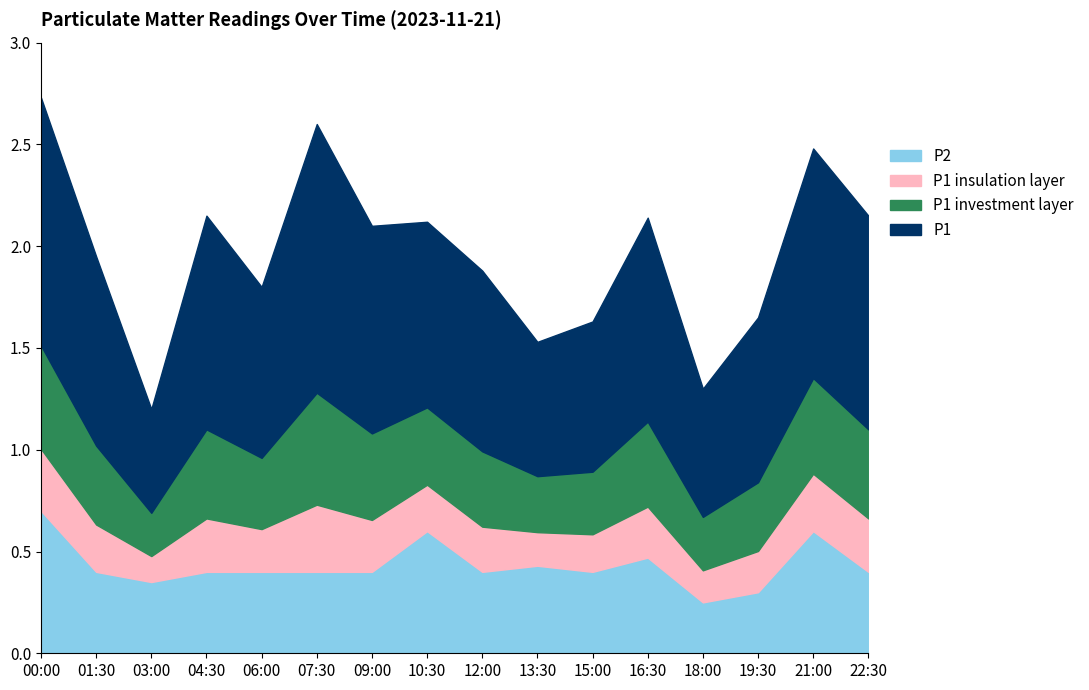

What is the label of the 13th point from the left?

18:00